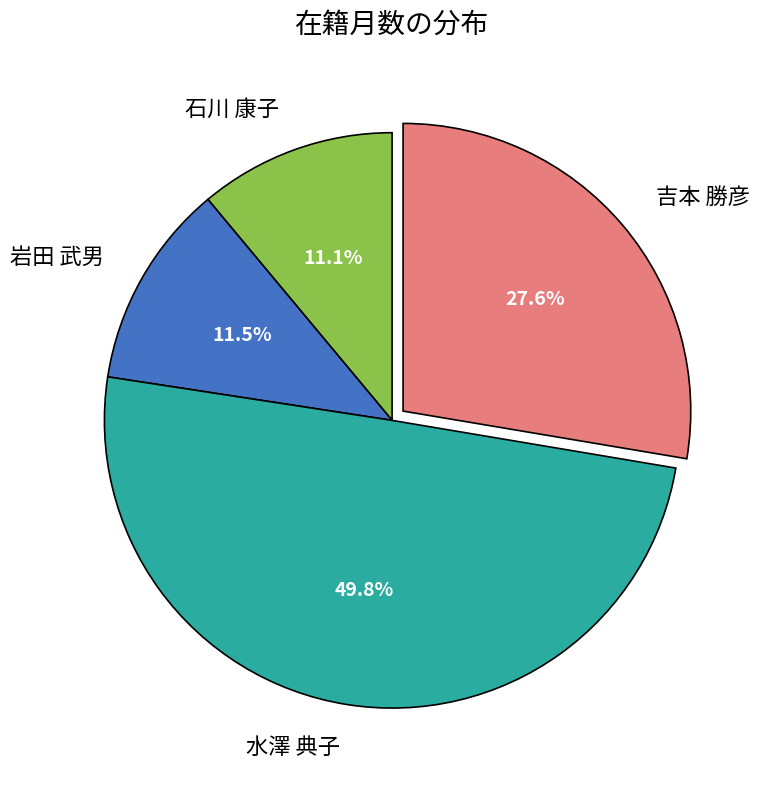

What is the largest slice in the pie chart?

水澤 典子